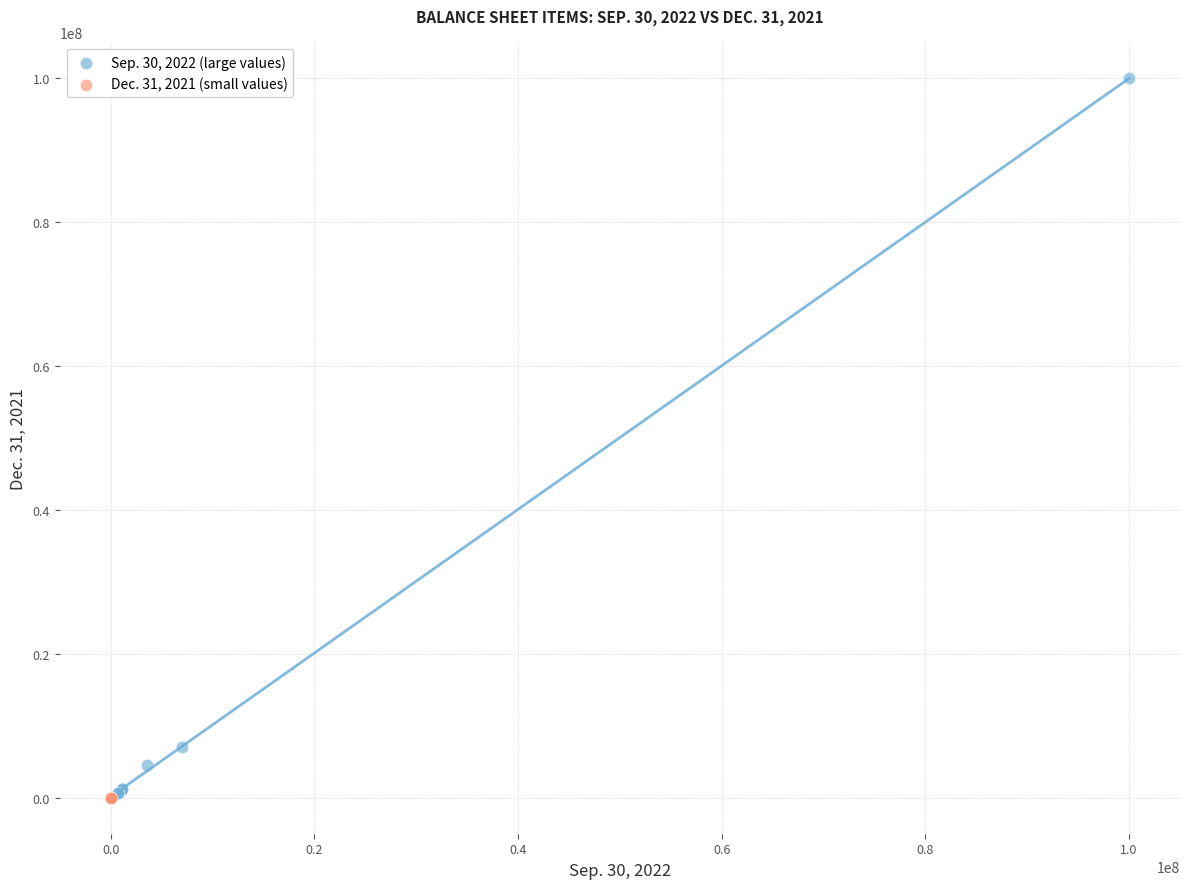

Which series contains the highest Y value?

Sep. 30, 2022 (large values)